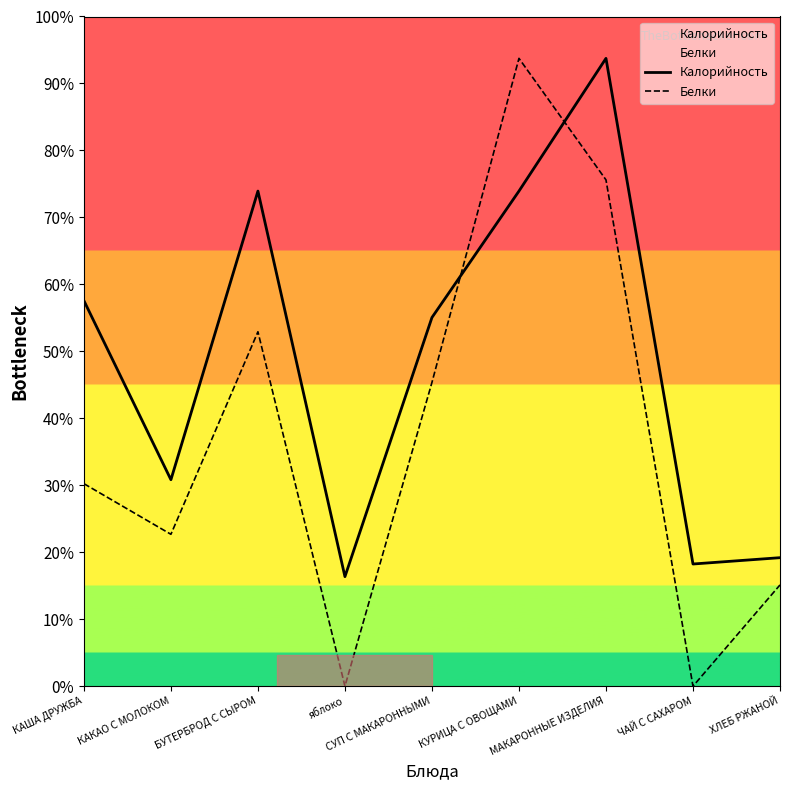

Does the chart have visible grid lines?

No